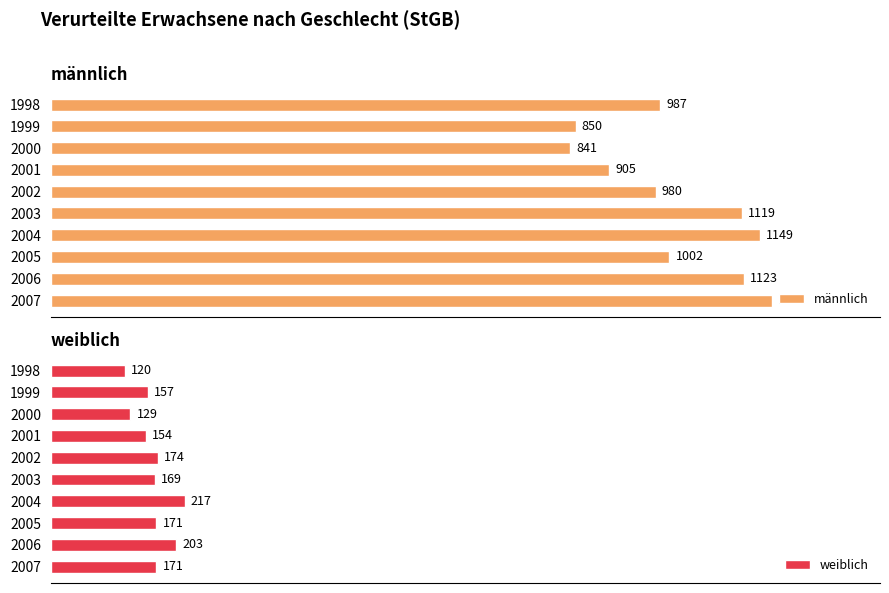

How many values in the männlich series are below 1002?

5